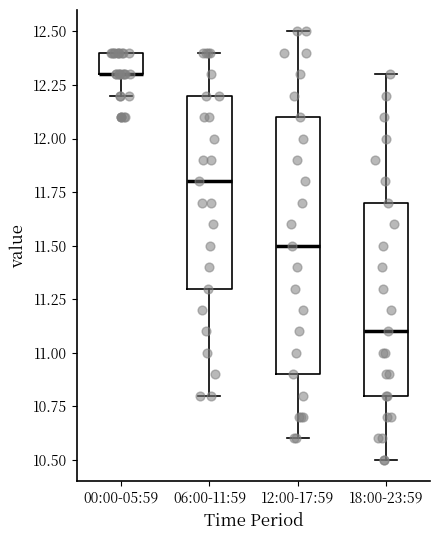

Reading left to right, transcribe this box plot: for each box, give where its median line is, the range the box spans, and where its two whiskers end, as read against the y-axis. The values are not printed on the chart, so give them approximately, as read against the axis.

00:00-05:59: median 12.3 (drawn on the box's lower edge), box 12.3 to 12.4, whiskers 12.2 to 12.4
06:00-11:59: median 11.8, box 11.3 to 12.2, whiskers 10.8 to 12.4
12:00-17:59: median 11.5, box 10.9 to 12.1, whiskers 10.6 to 12.5
18:00-23:59: median 11.1, box 10.8 to 11.7, whiskers 10.5 to 12.3